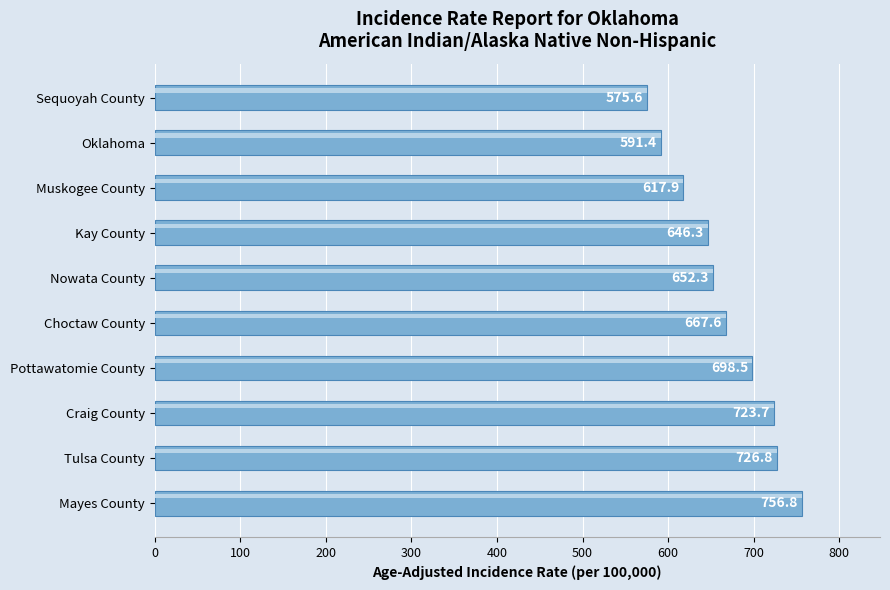

What is the value of the 6th bar from the left?

652.3